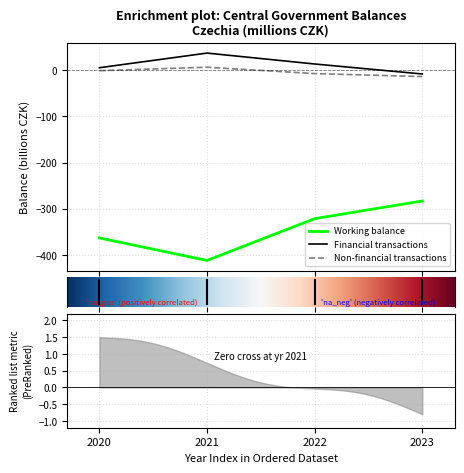

What is the difference between the highest and lowest values at 2020?

368.4